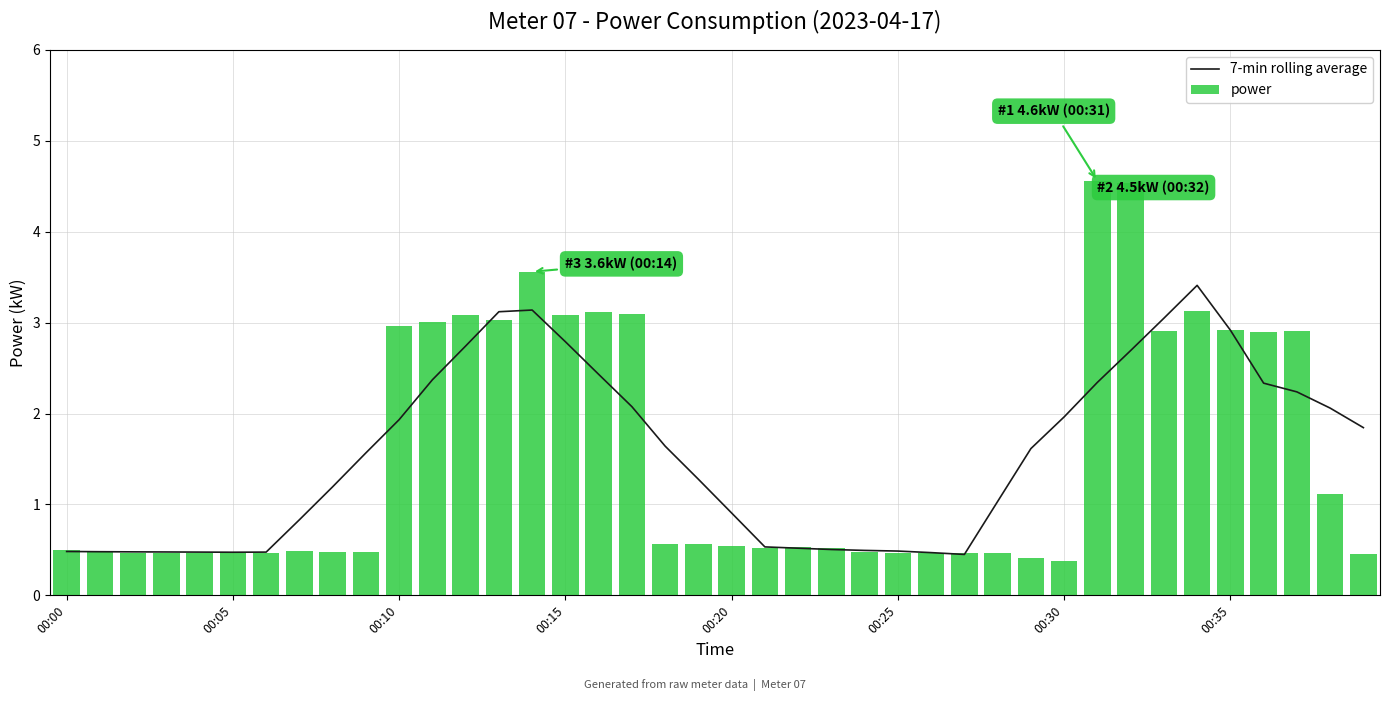

Rank the series at 00:00 from highest to lowest value.

power, 7-min rolling average